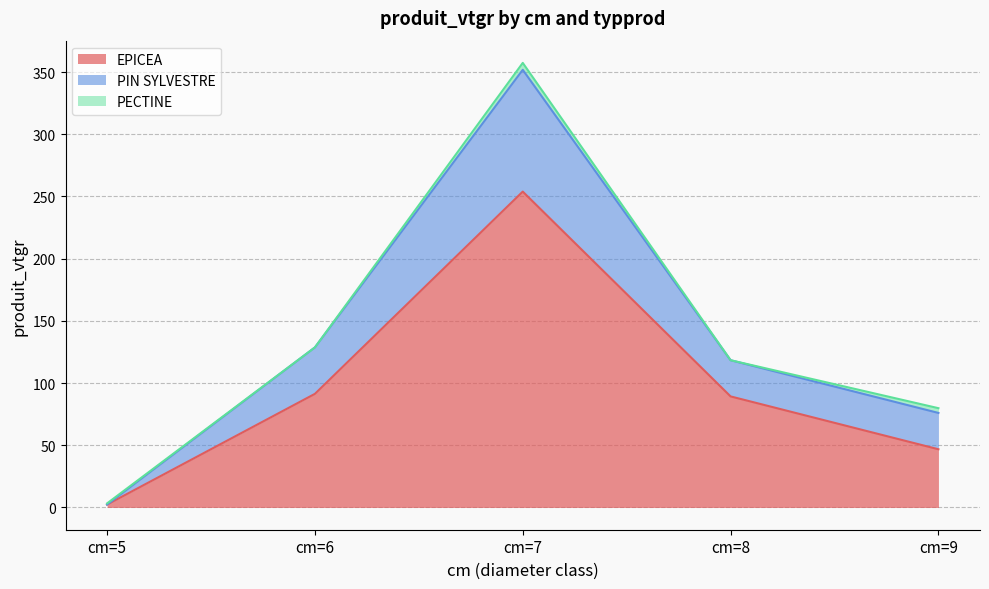

The EPICEA series shows 9.7 at cm=9. True or false?

False